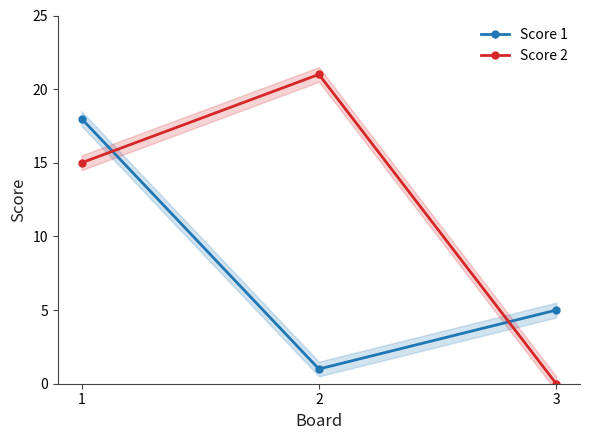

Reading left to right, transcribe all the data shown in this chart.

Score 1: 18	1	5
Score 2: 15	21	0